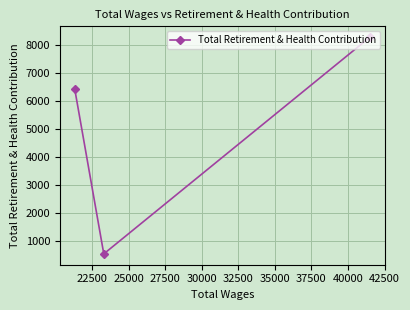

What is the greatest value displayed?

8288